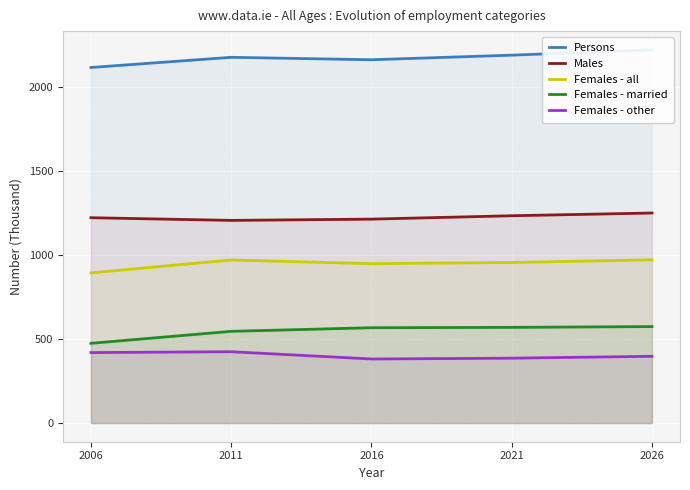

True or false: Females - other has more than 2 points higher than both neighbors.

False